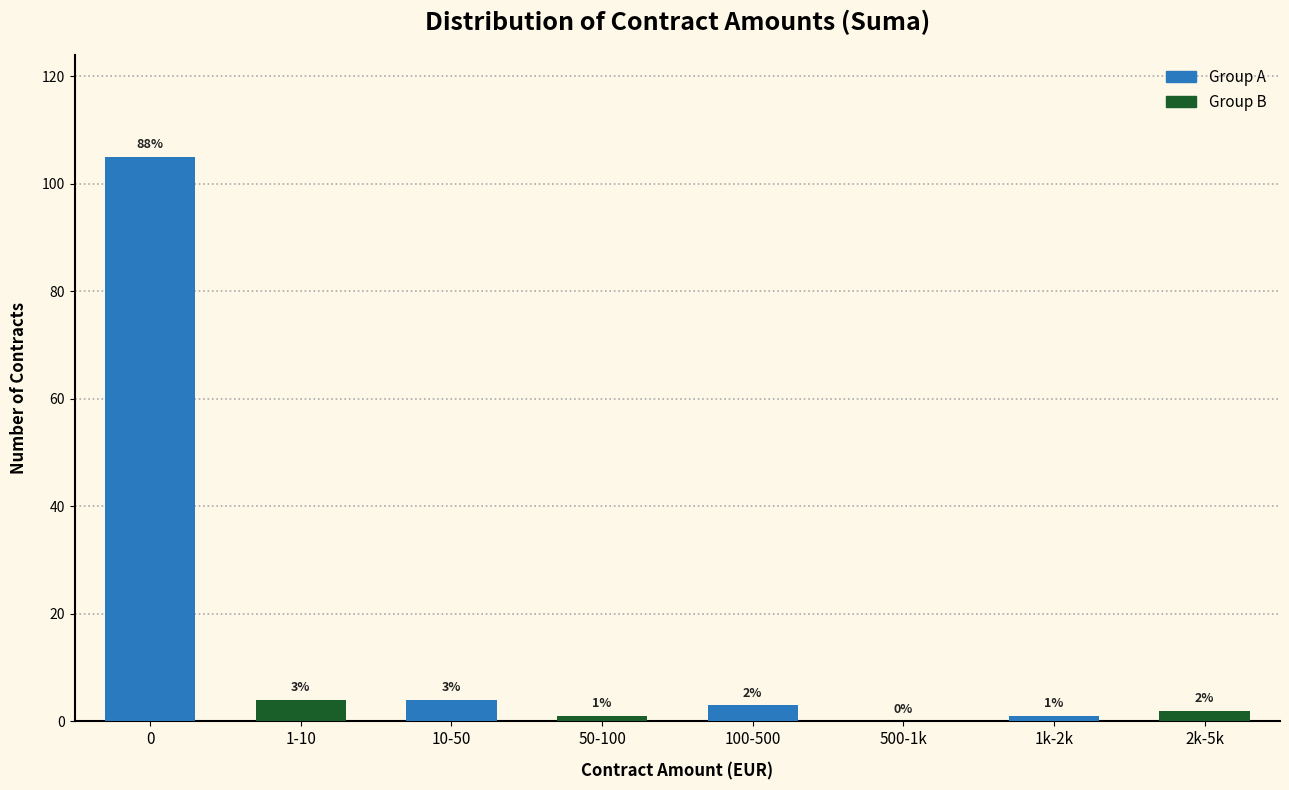

What is the total value across all series at 10-50?

5